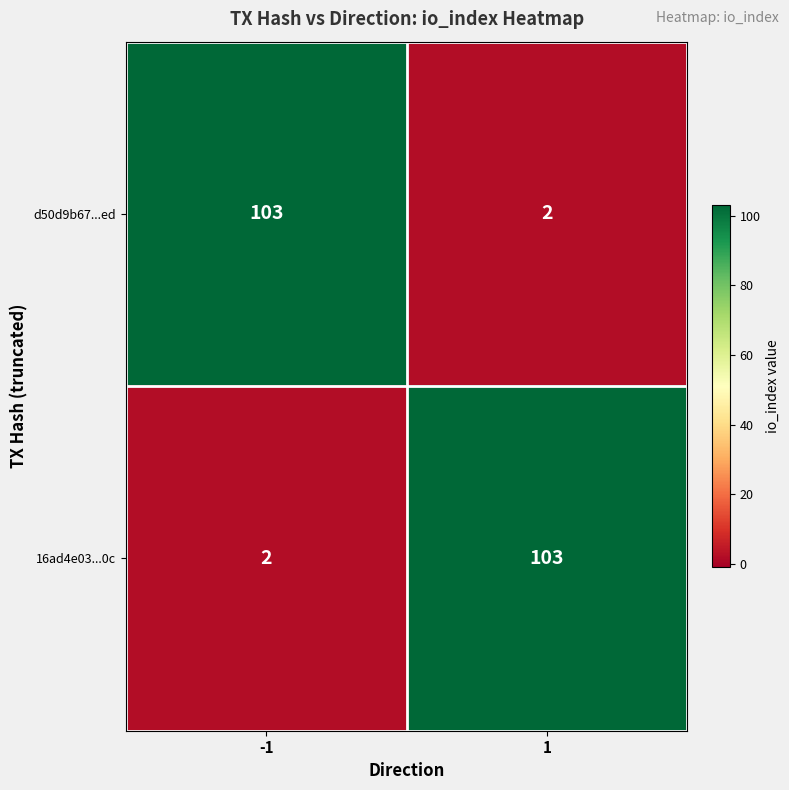

Rank the series at 1 from lowest to highest value.

d50d9b67...ed, 16ad4e03...0c